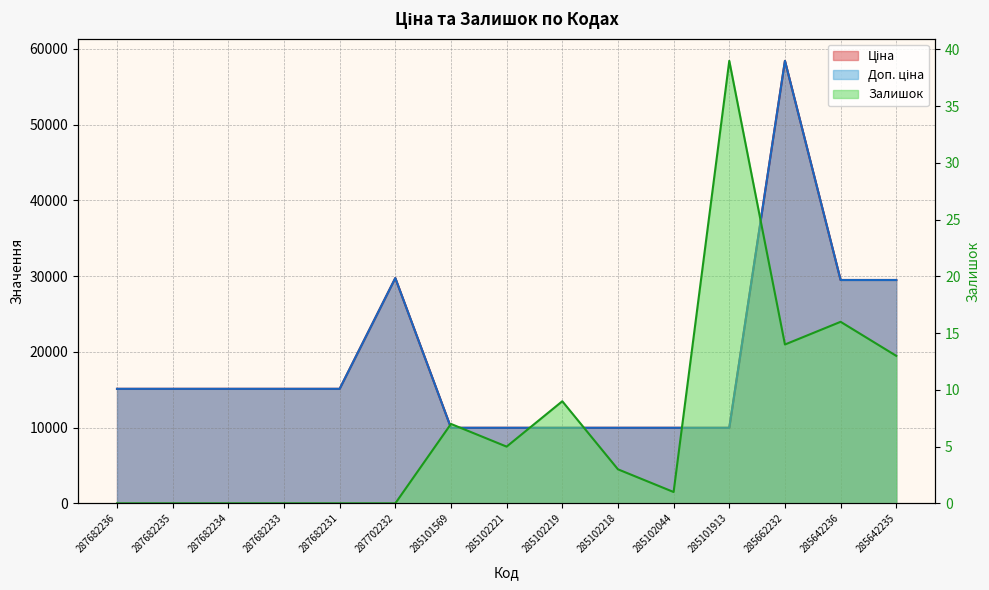

Which category has the highest value across all series?

285662232